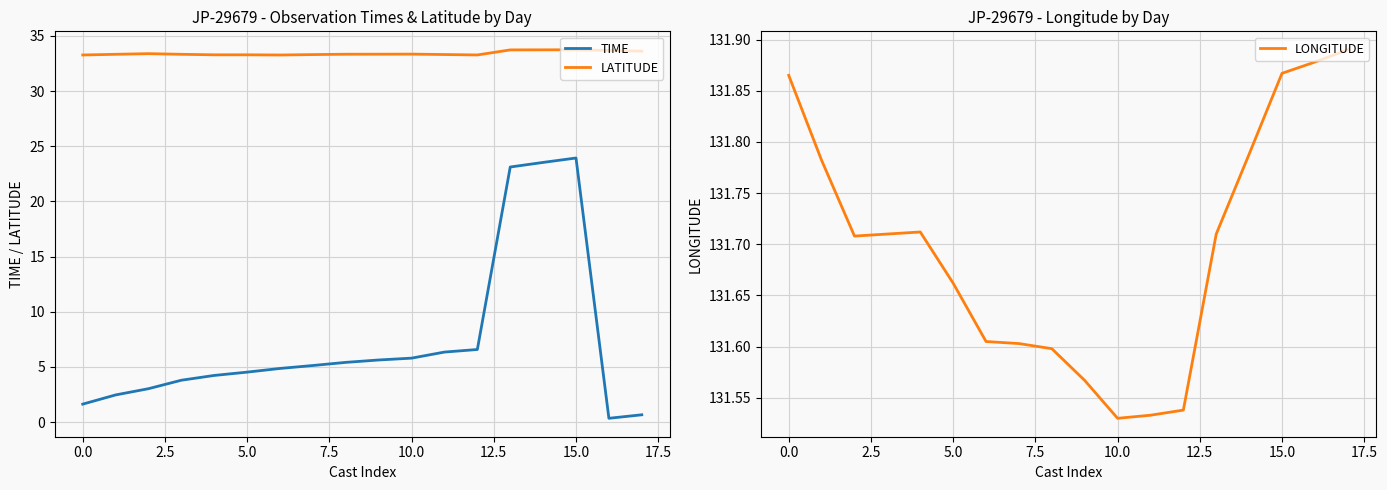

The LATITUDE series shows 58.7 at 5.0. True or false?

False